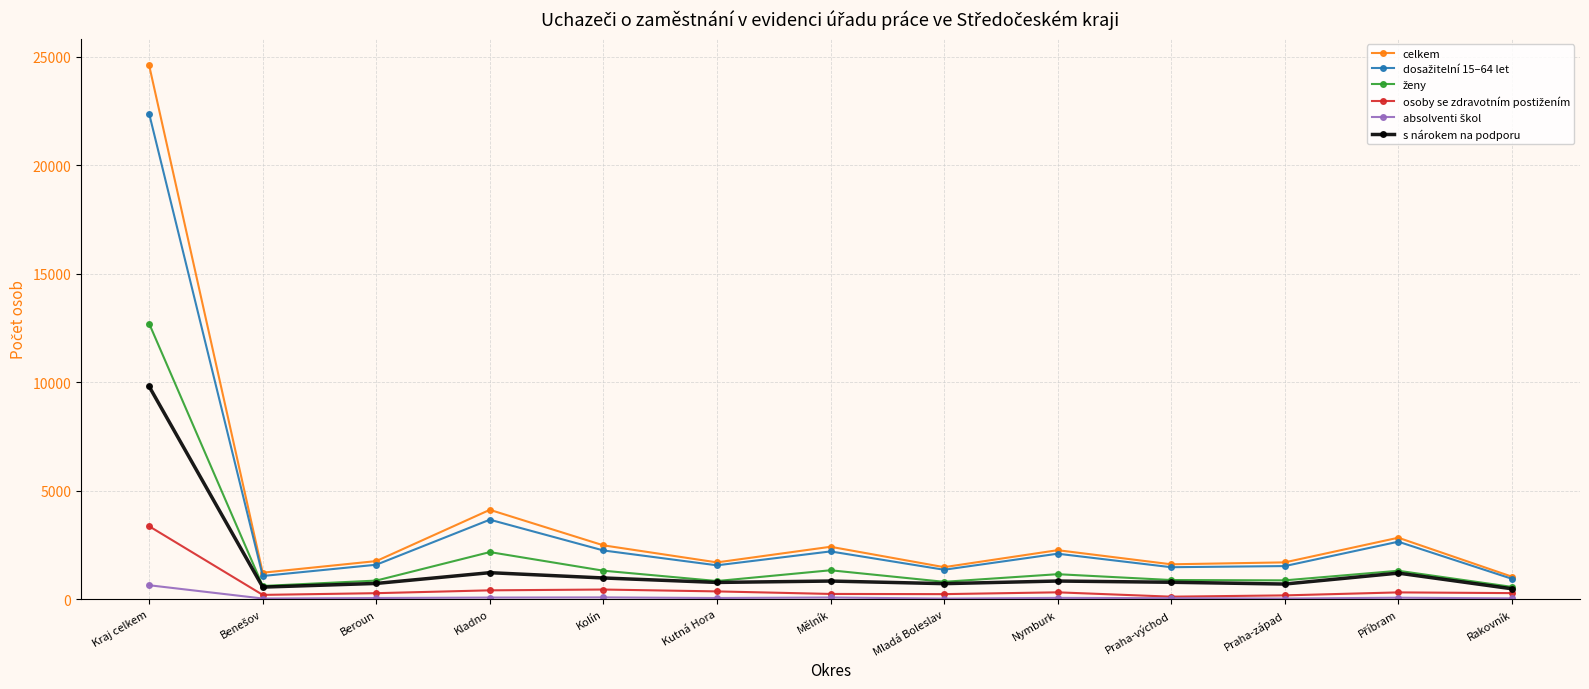

Which series has the largest range (max minus min)?

celkem